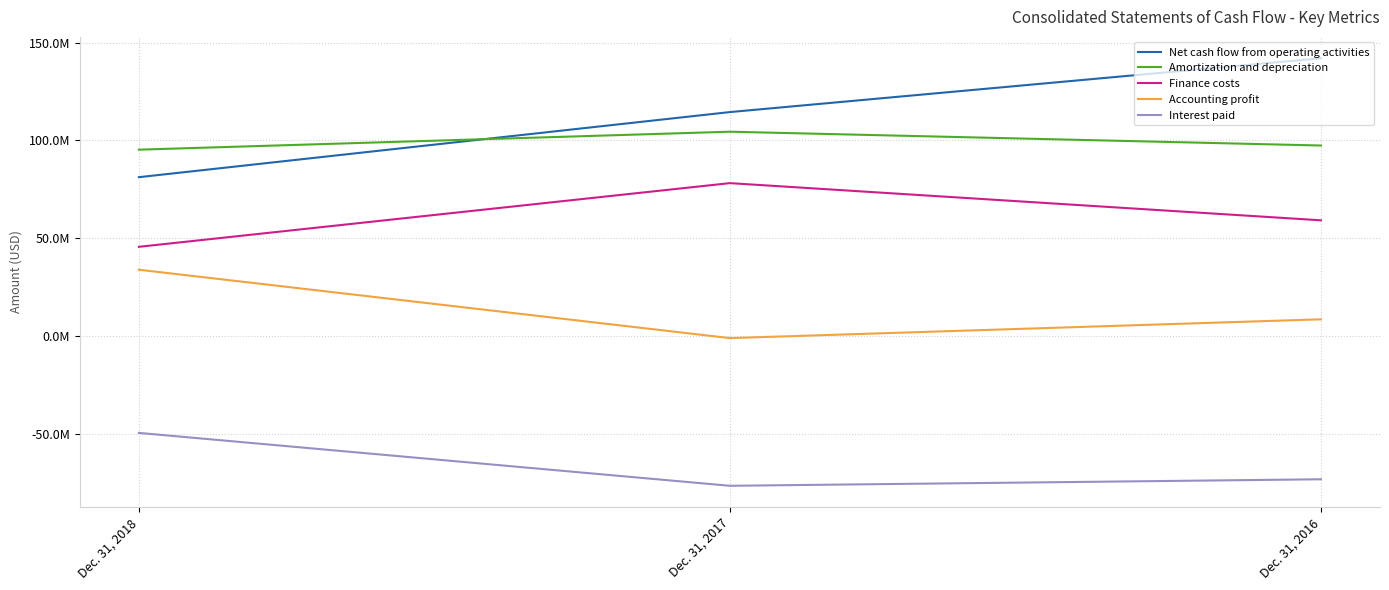

Is this an area chart (filled region under the line)?

No